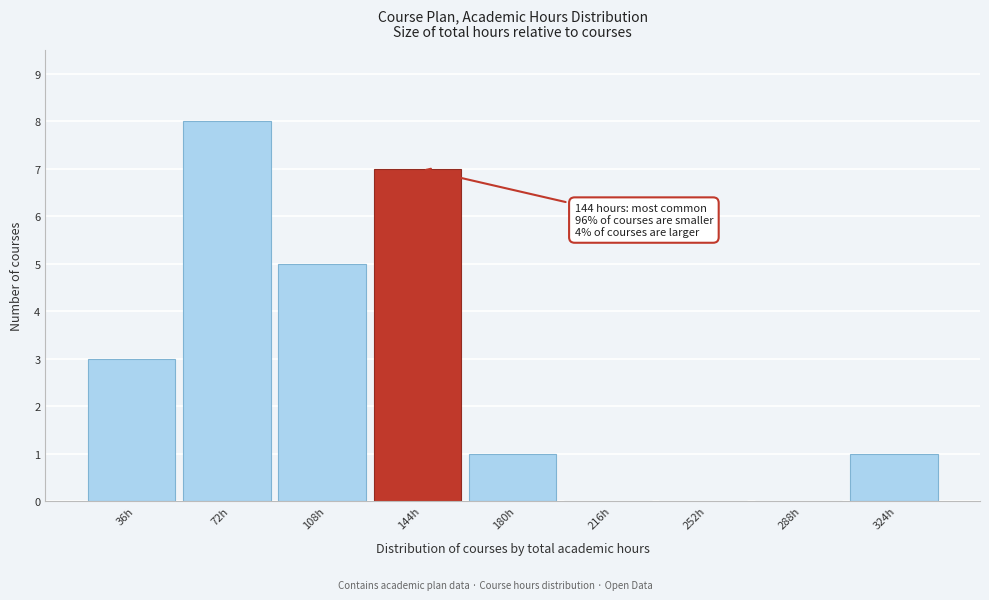

Reading right to left, list all the values displayed in this chart.

324h=1	288h=0	252h=0	216h=0	180h=1	144h=7	108h=5	72h=8	36h=3